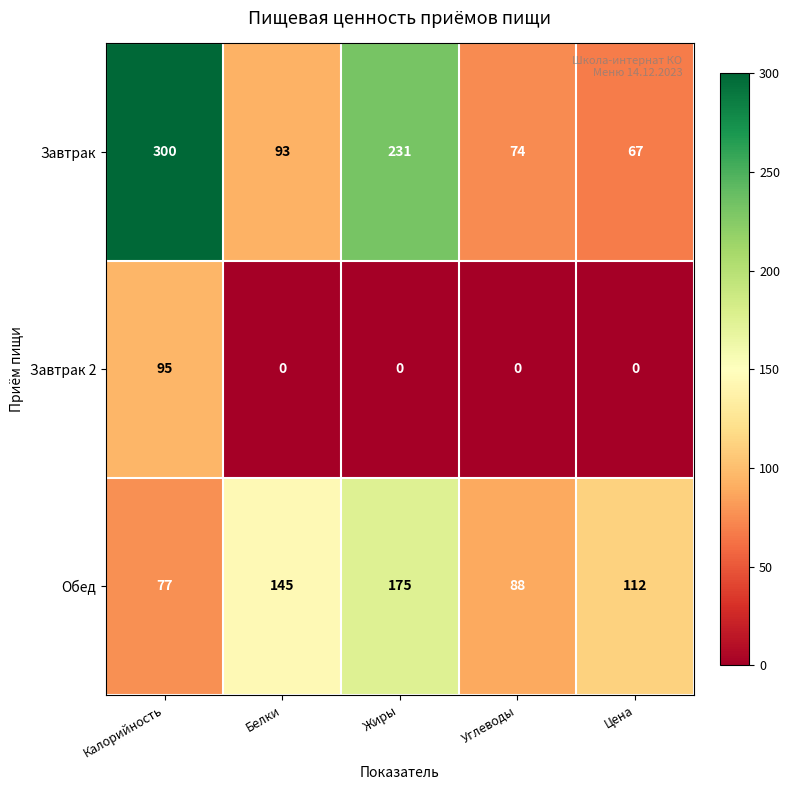

Where is Завтрак nearest to the value 183?

Жиры